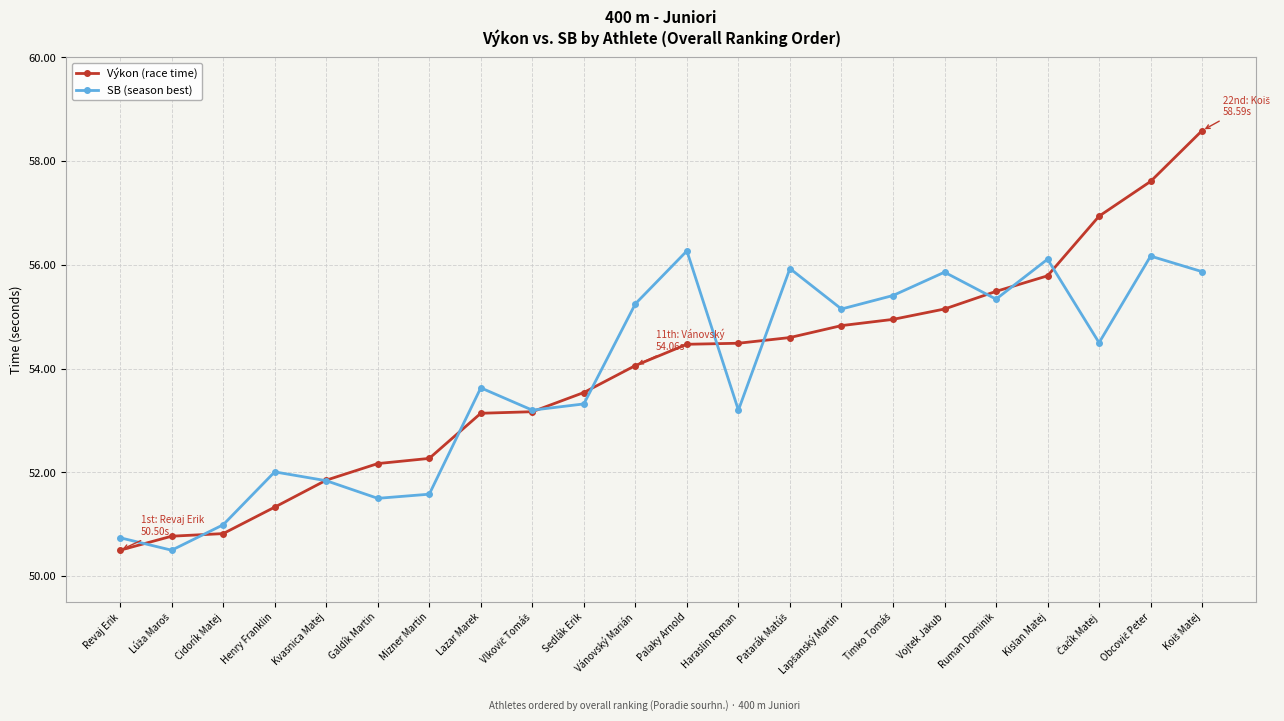

True or false: SB (season best) has more than 2 points higher than both neighbors.

True